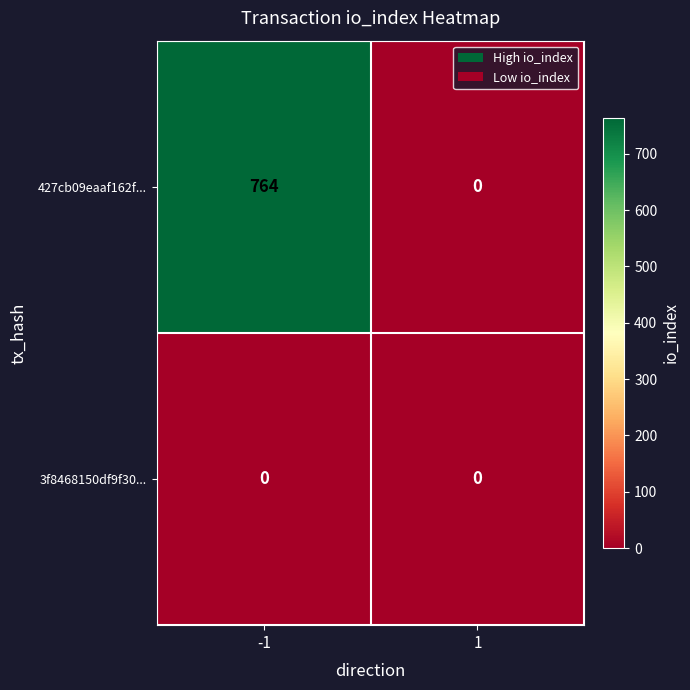

What is the spread (max minus min) of values at -1?

764